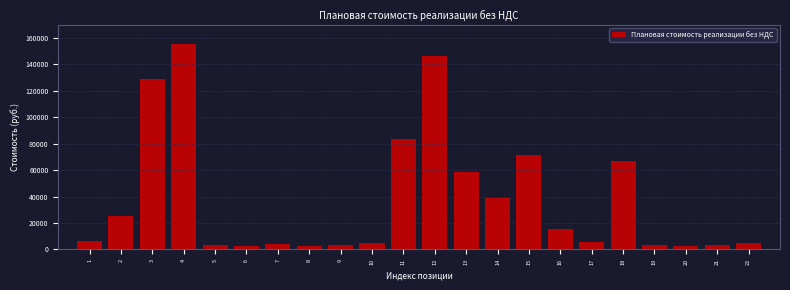

Approximately how many times larger is the value at 3 compared to 7?

33.1